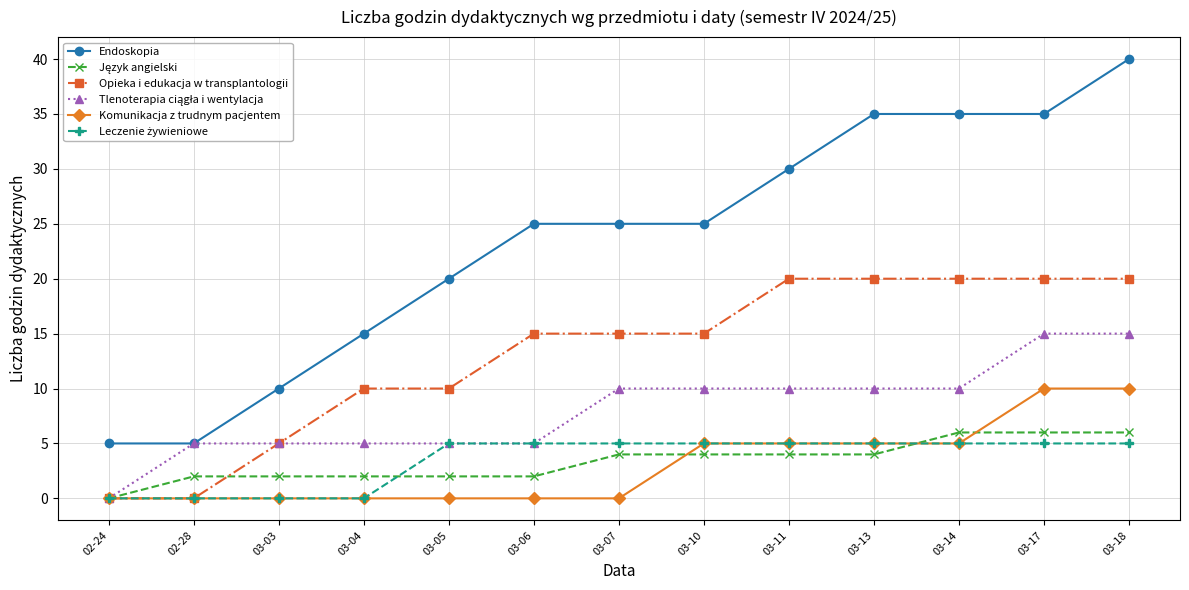

How many lines are shown in the chart?

6